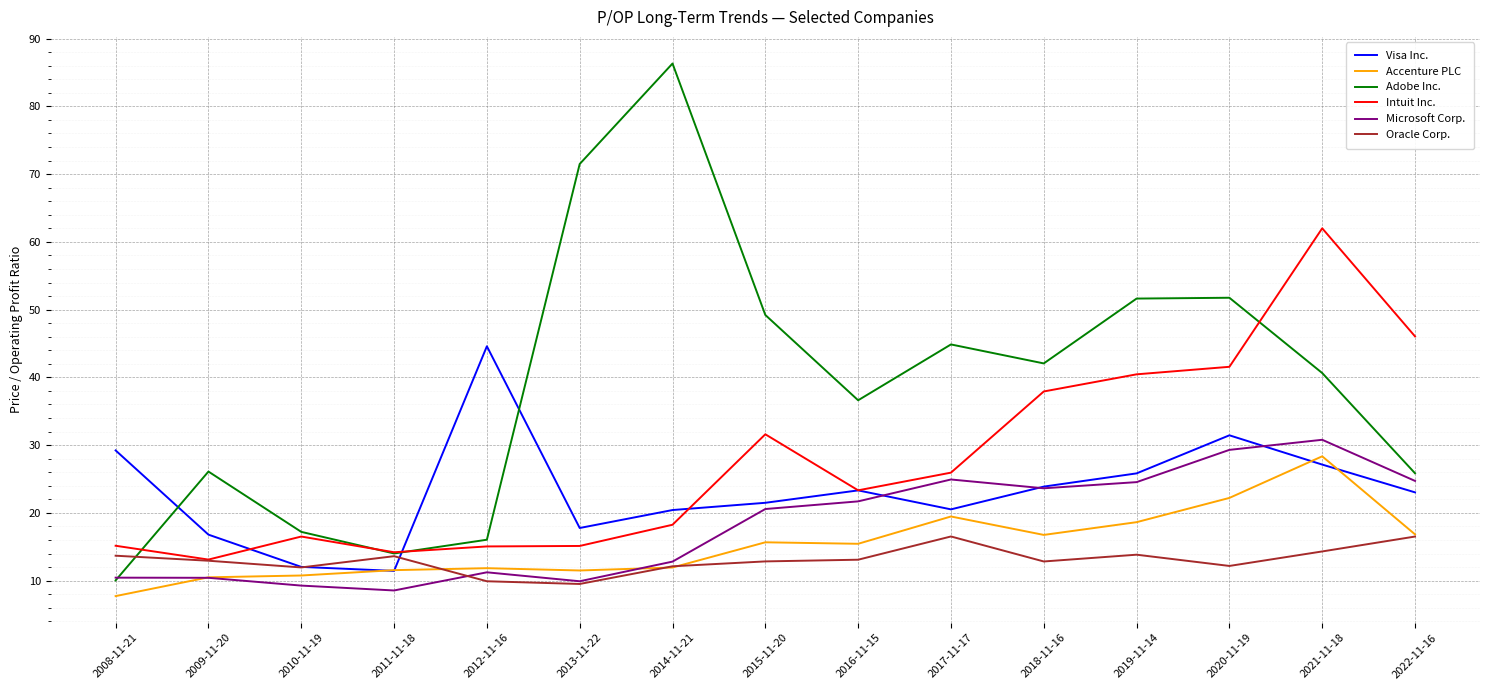

What is the difference between the maximum and minimum values in the Intuit Inc. series?

48.9